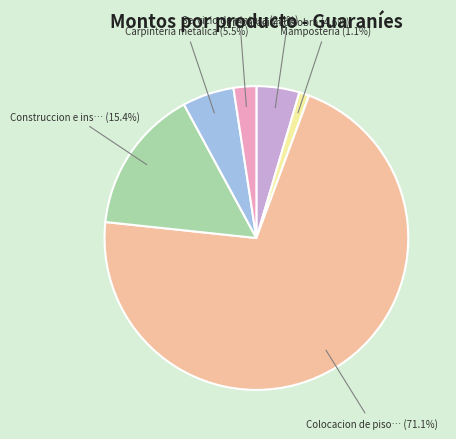

Is there a majority slice in this chart?

Yes